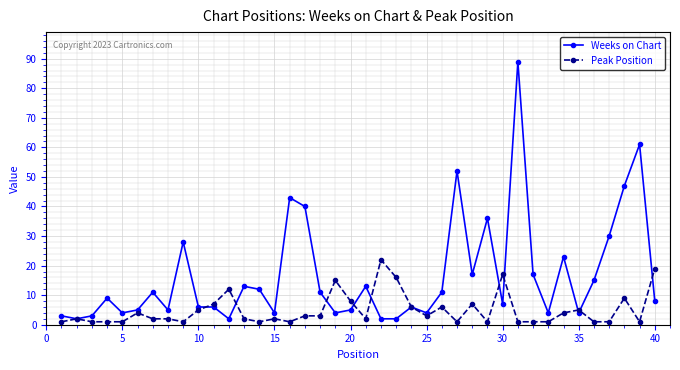

Which series has the widest spread of values?

Weeks on Chart